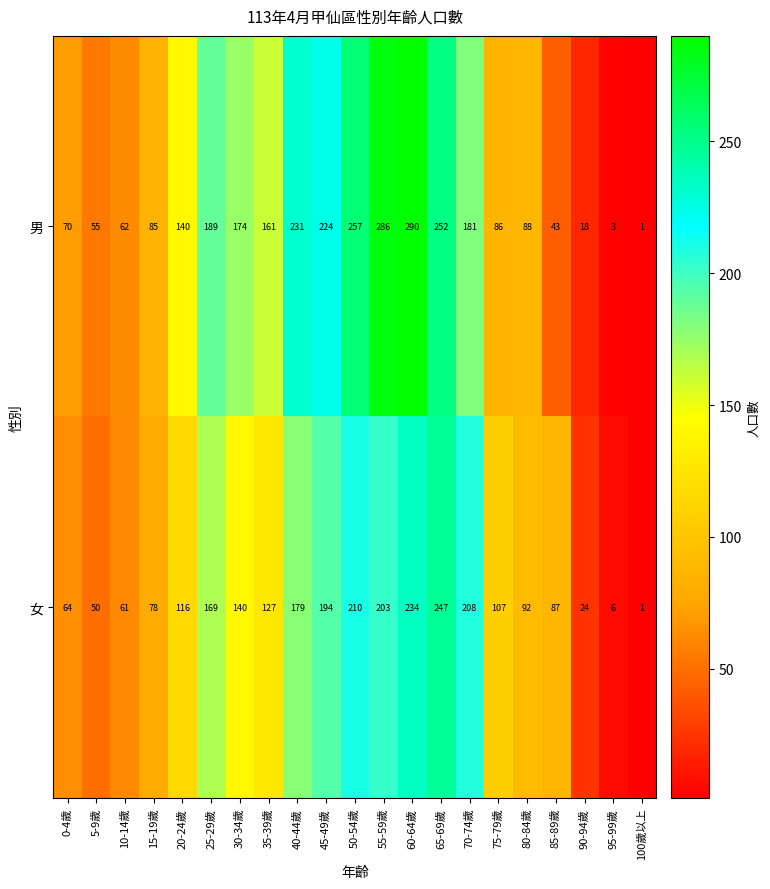

What is the sum of all 女 values?

2597